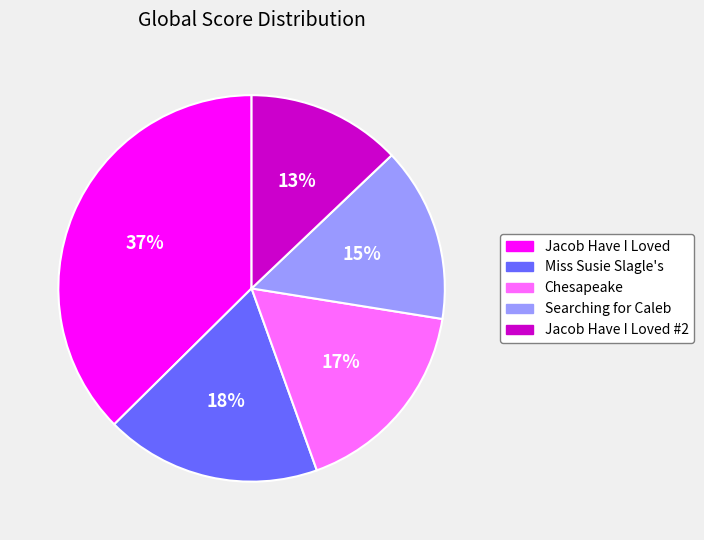

How many segments does this pie chart have?

5